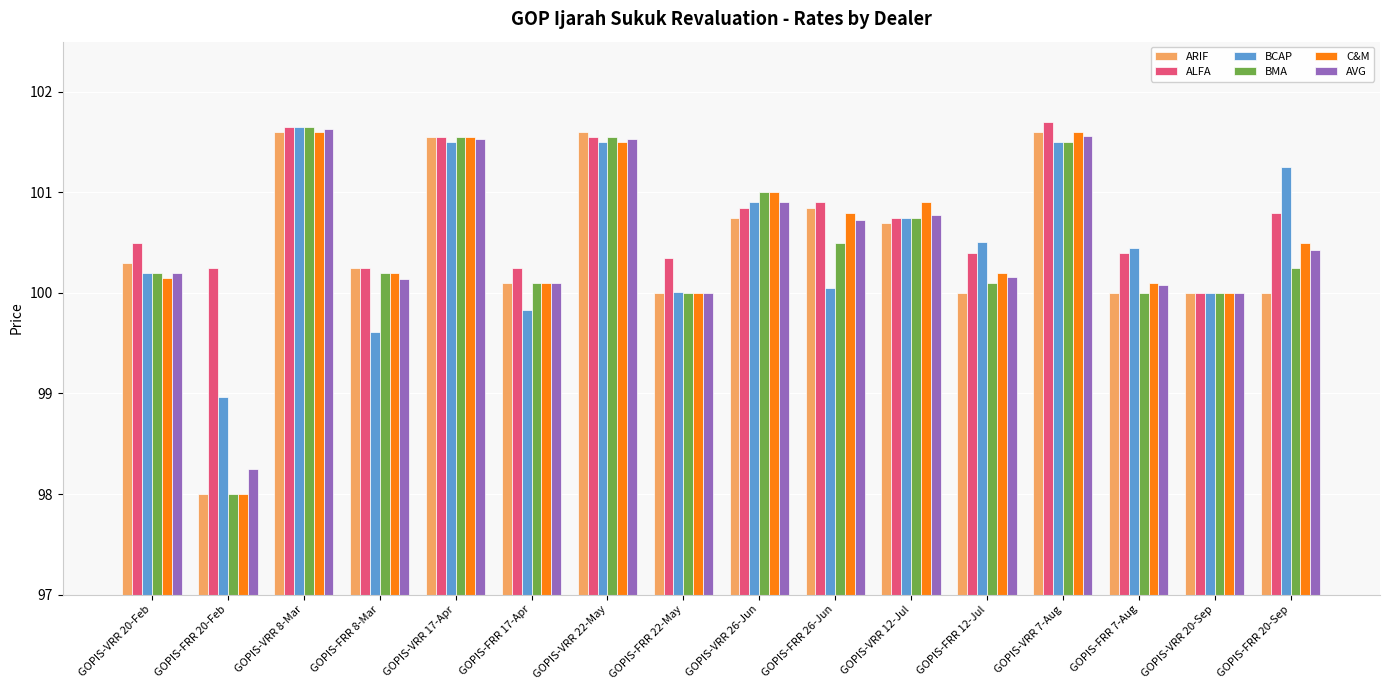

At how many categories does at least one series exceed 98?

16